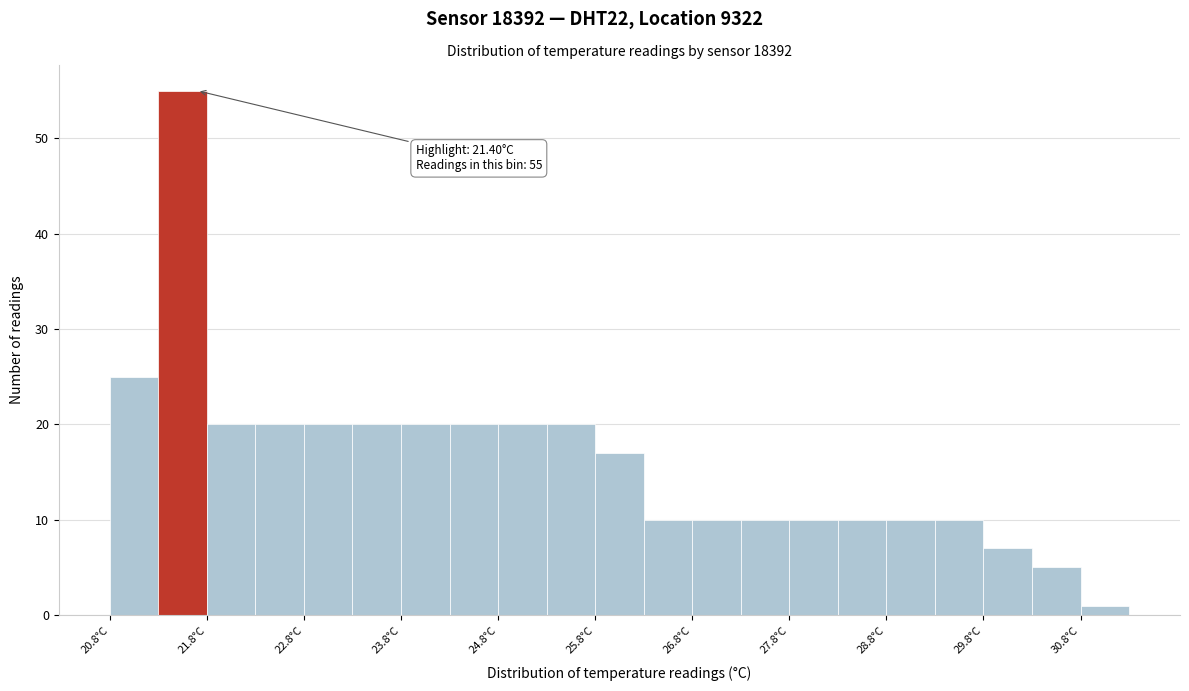

Which range on the x-axis has the tallest bar?

21.25 to 21.75